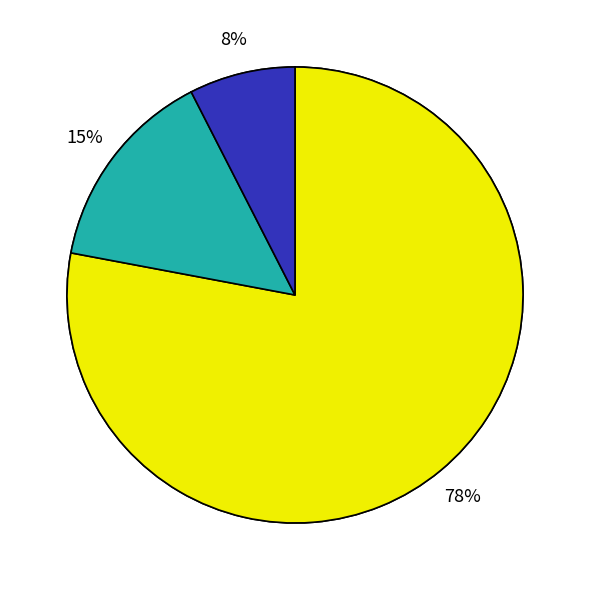

To the nearest percent, what portion does НАЛОГОВЫЕ И НЕНАЛОГОВЫЕ ДОХОДЫ represent?

15%